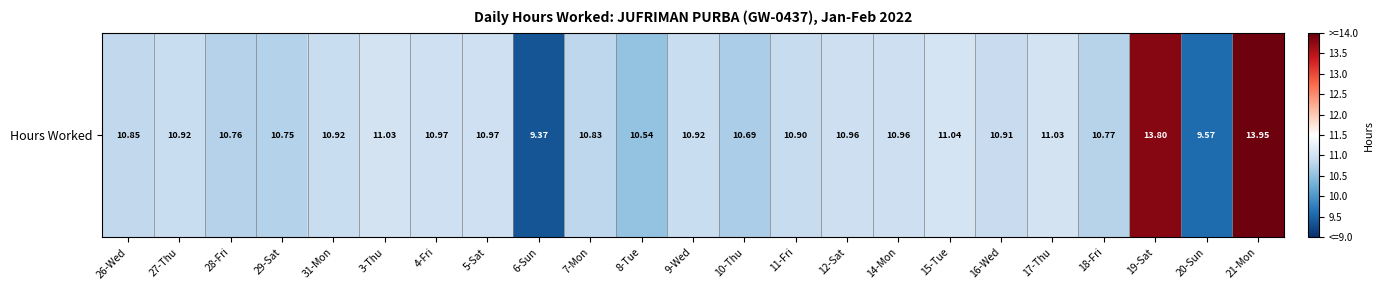

What is the minimum value shown in the chart?

9.4